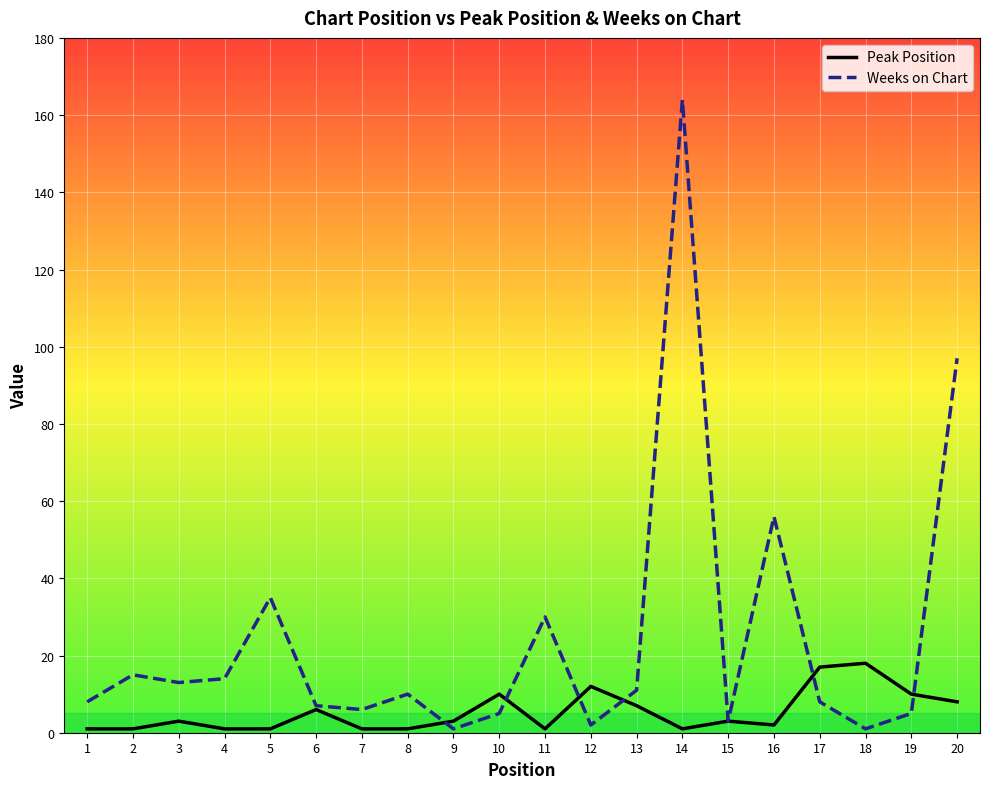

What is the approximate value of Peak Position at 17, to the nearest 10?

20